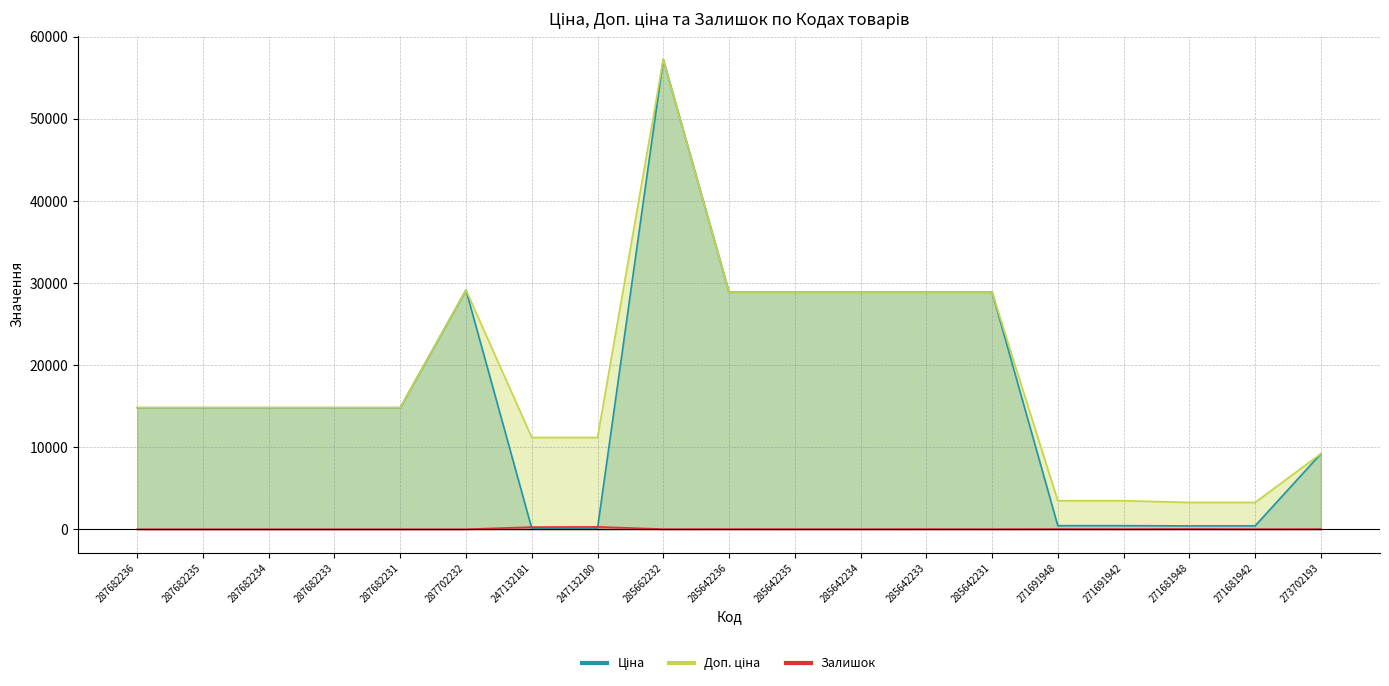

In Ціна, how many points are higher than both neighbors (excluding endpoints)?

2